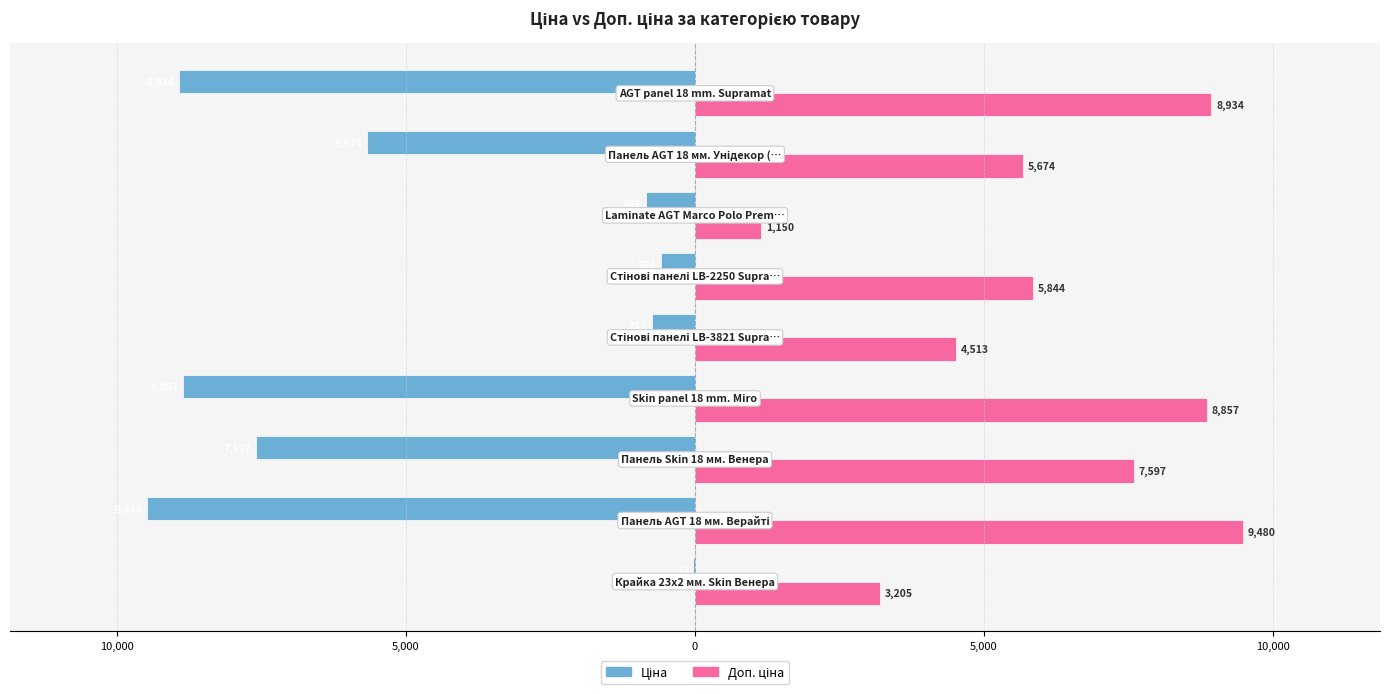

What are all the series names shown in the legend?

Ціна, Доп. ціна